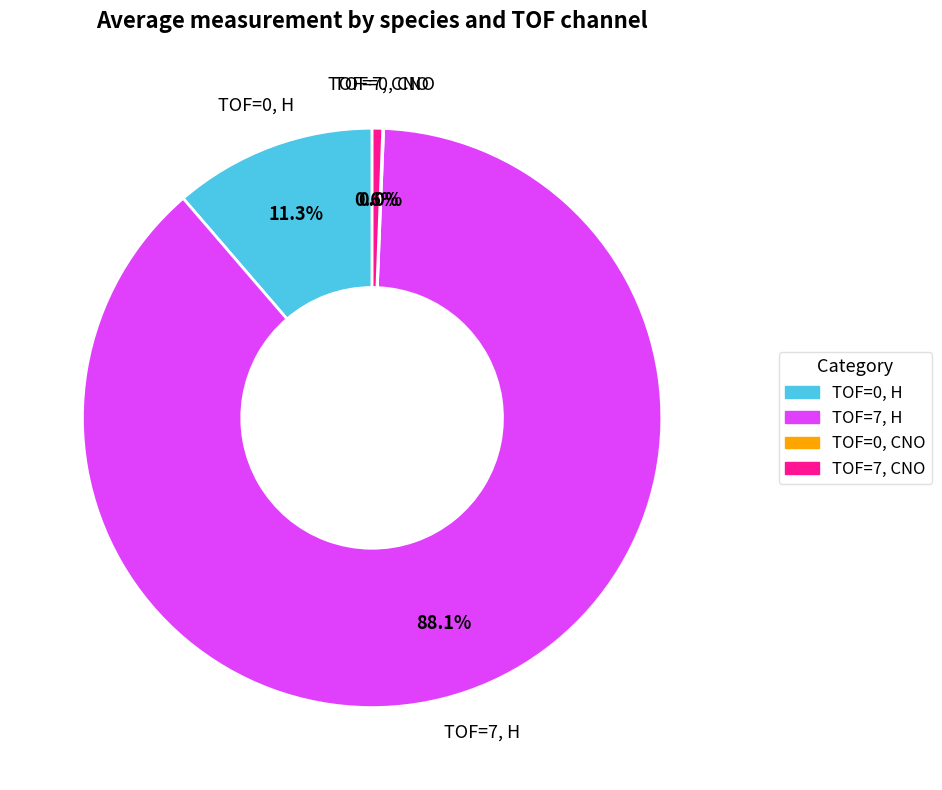

Which category accounts for the majority?

TOF=7, H